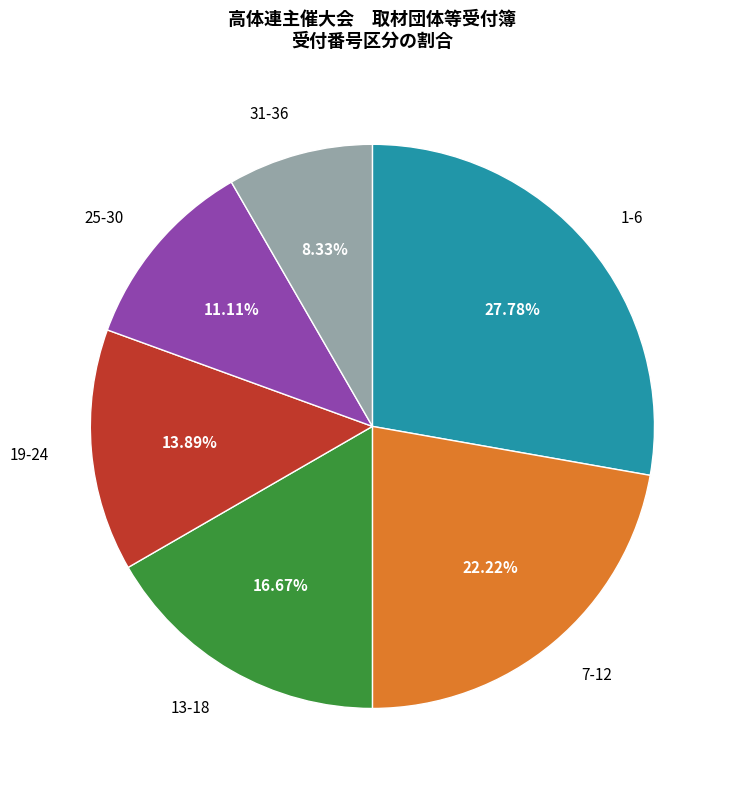

Which slice is the smallest?

31-36